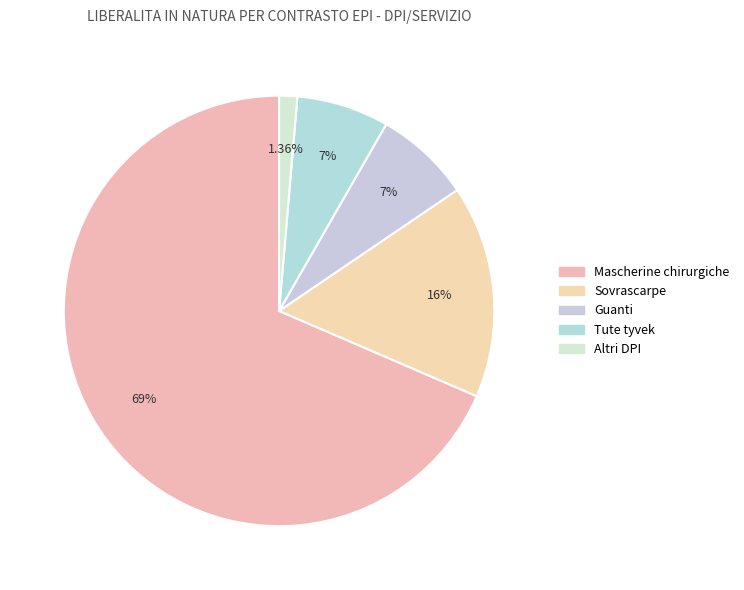

How many slices are in this pie chart?

5